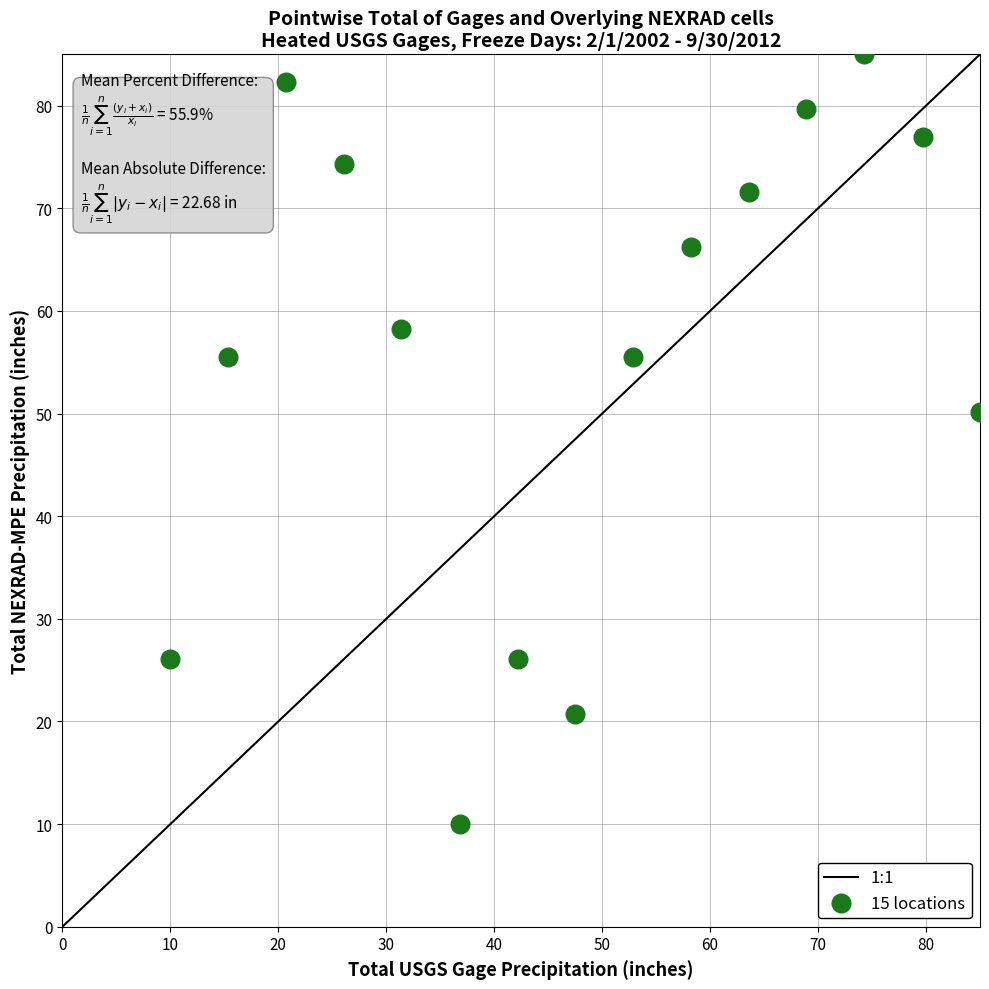

What Y value in the scatter plot is closest to 47?

50.2